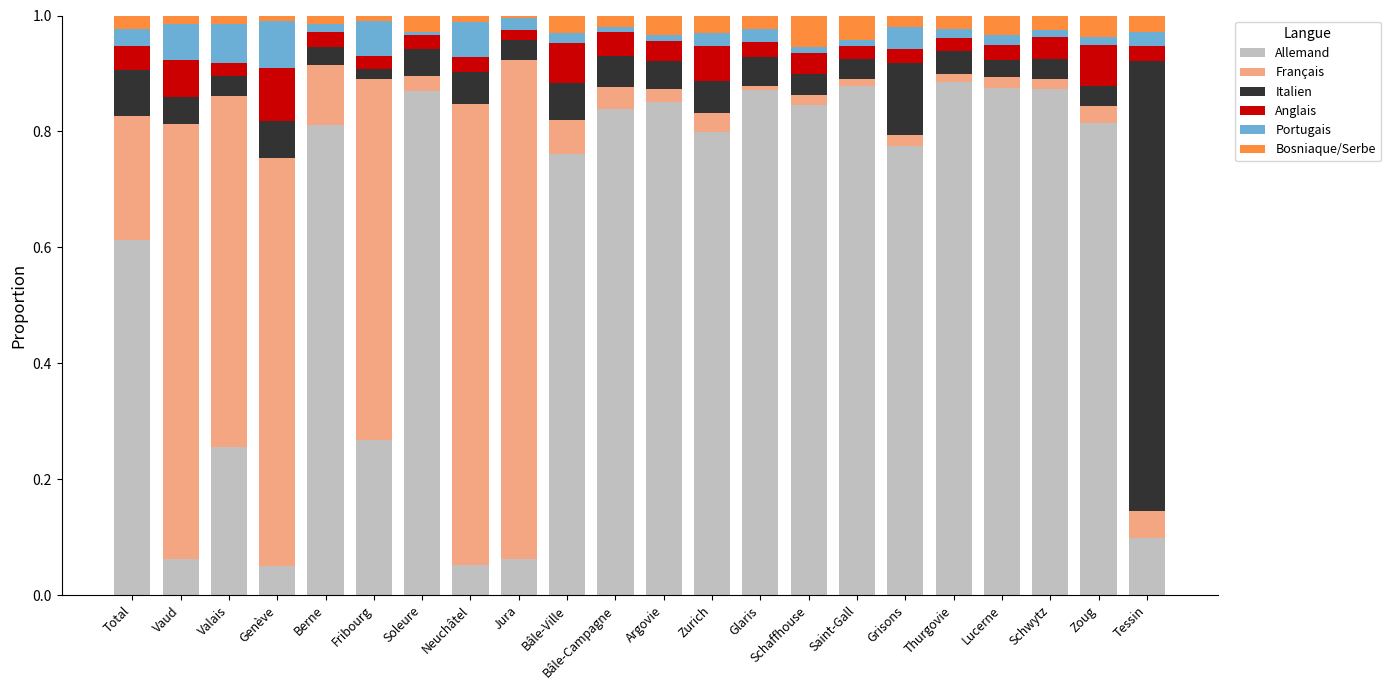

True or false: Allemand has a value of 0.1 at Vaud.

True